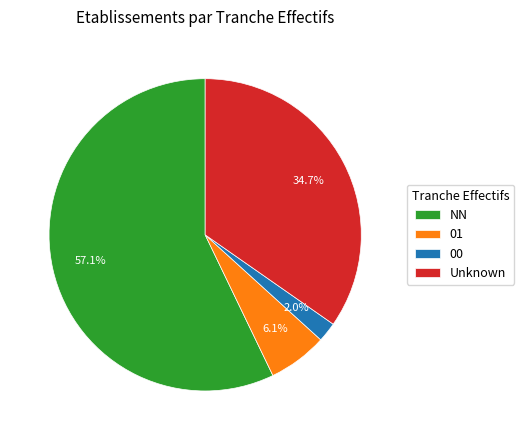

Rank the categories by value from highest to lowest.

NN, Unknown, 01, 00